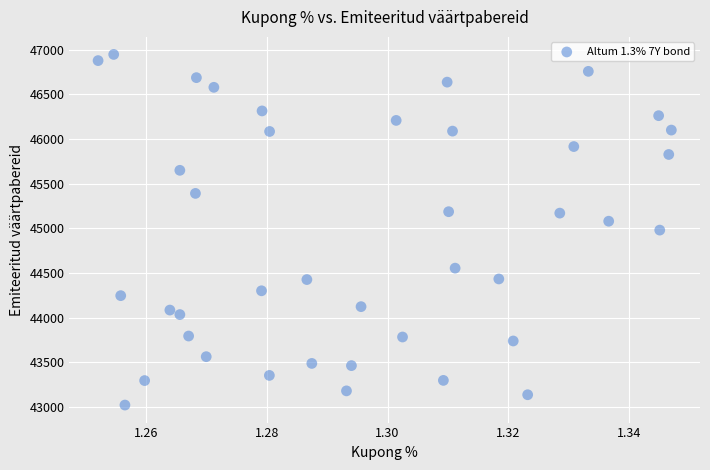

What is the range of Y values (max minus min)?

3925.5